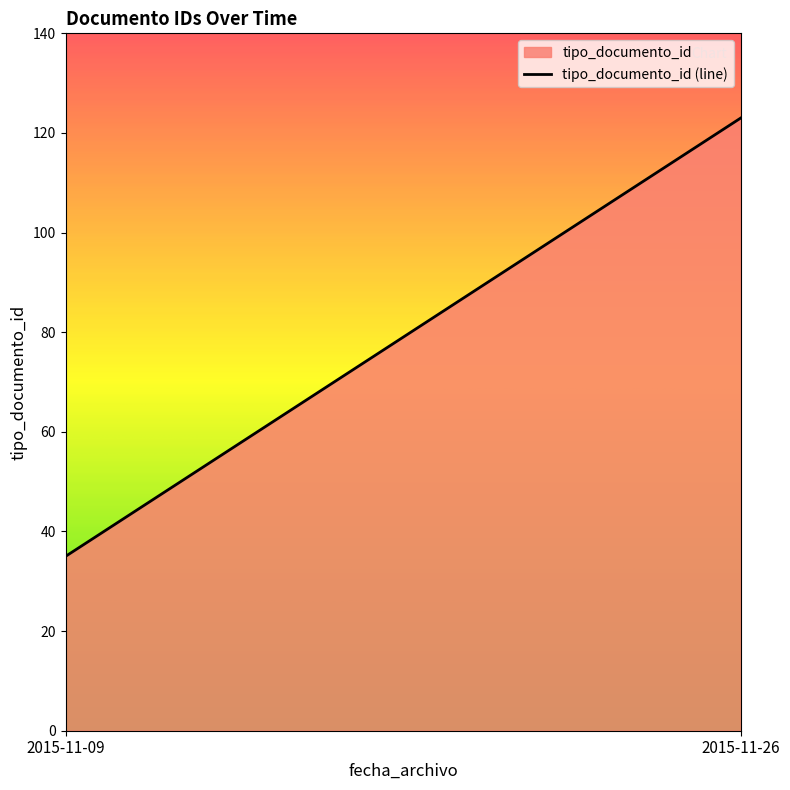

True or false: the data shows 10 at 2015-11-09.

False